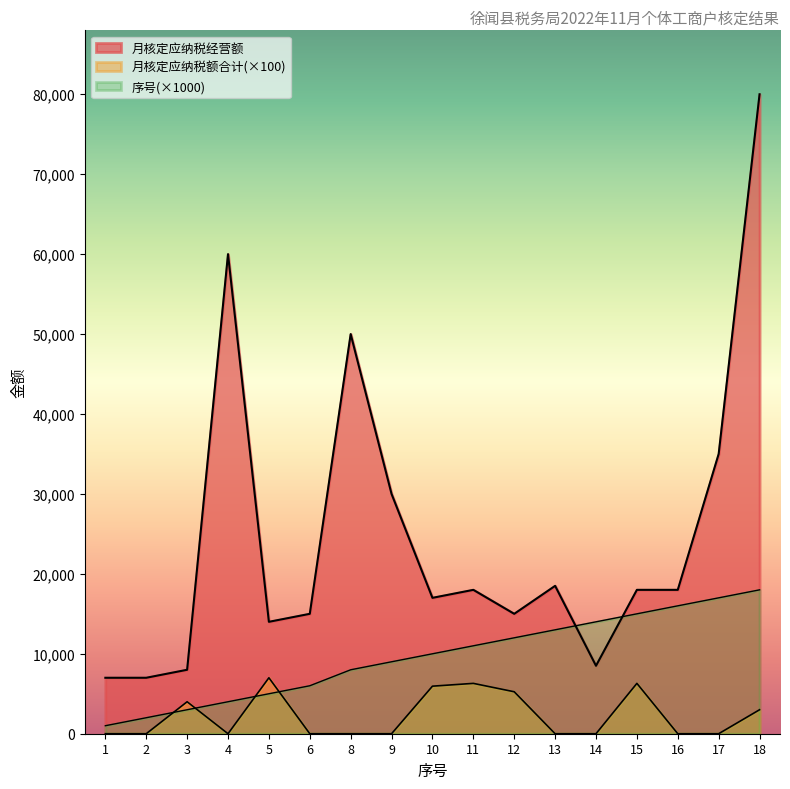

Is it true that 月核定应纳税经营额 equals 80000 at 18?

True